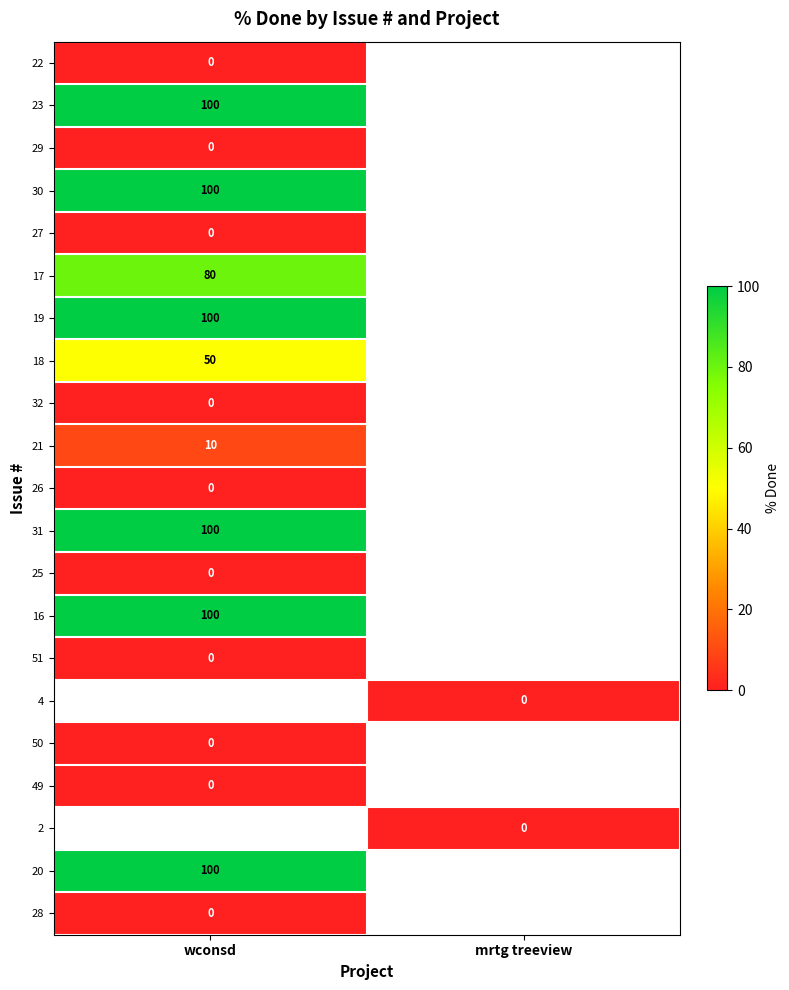

How many series are shown in this chart?

21